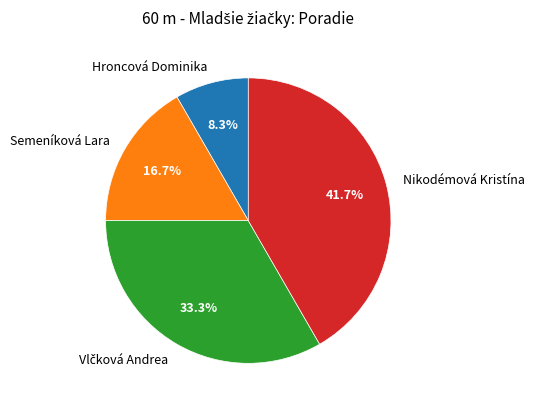

Approximately how many times larger is the value at Nikodémová Kristína compared to Hroncová Dominika?

5.0